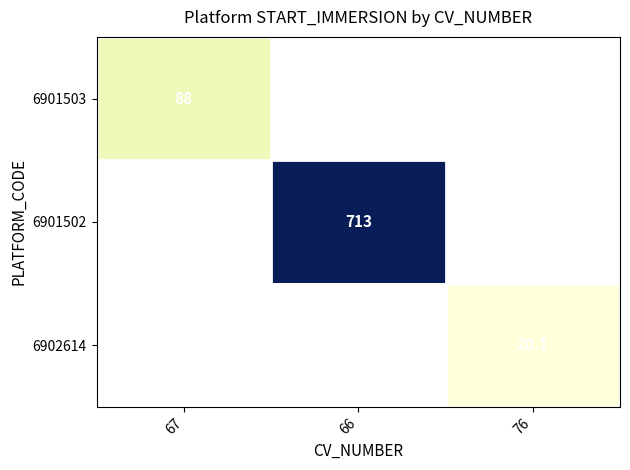

The value of 6901502 at 66 is 713.0. True or false?

True